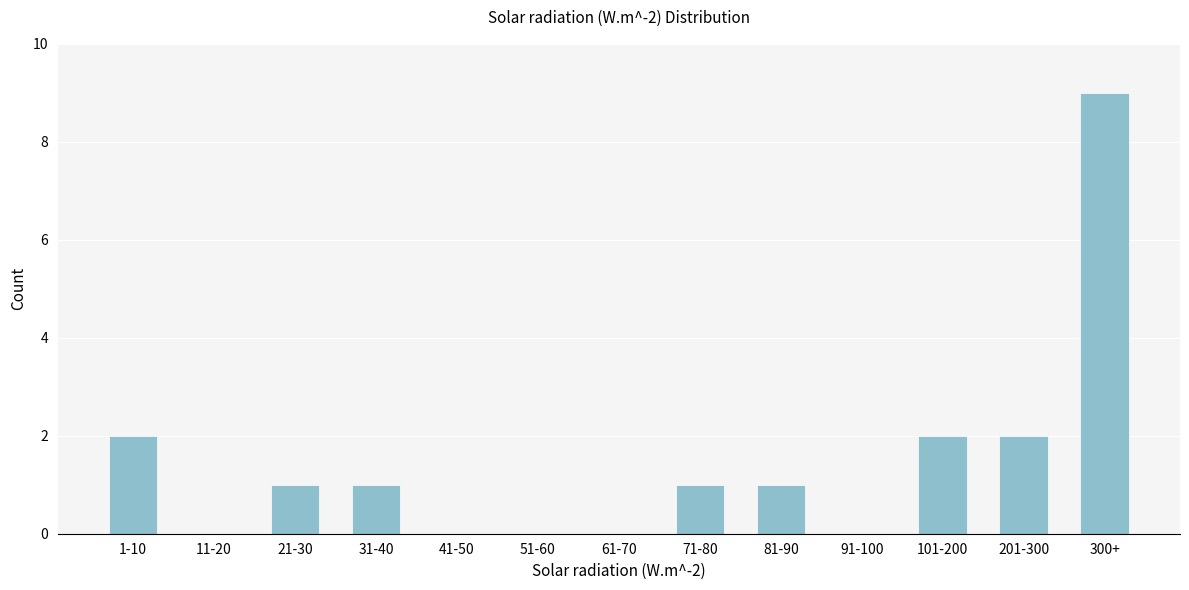

Reading right to left, extract all data points from this chart.

300+=9	201-300=2	101-200=2	91-100=0	81-90=1	71-80=1	61-70=0	51-60=0	41-50=0	31-40=1	21-30=1	11-20=0	1-10=2